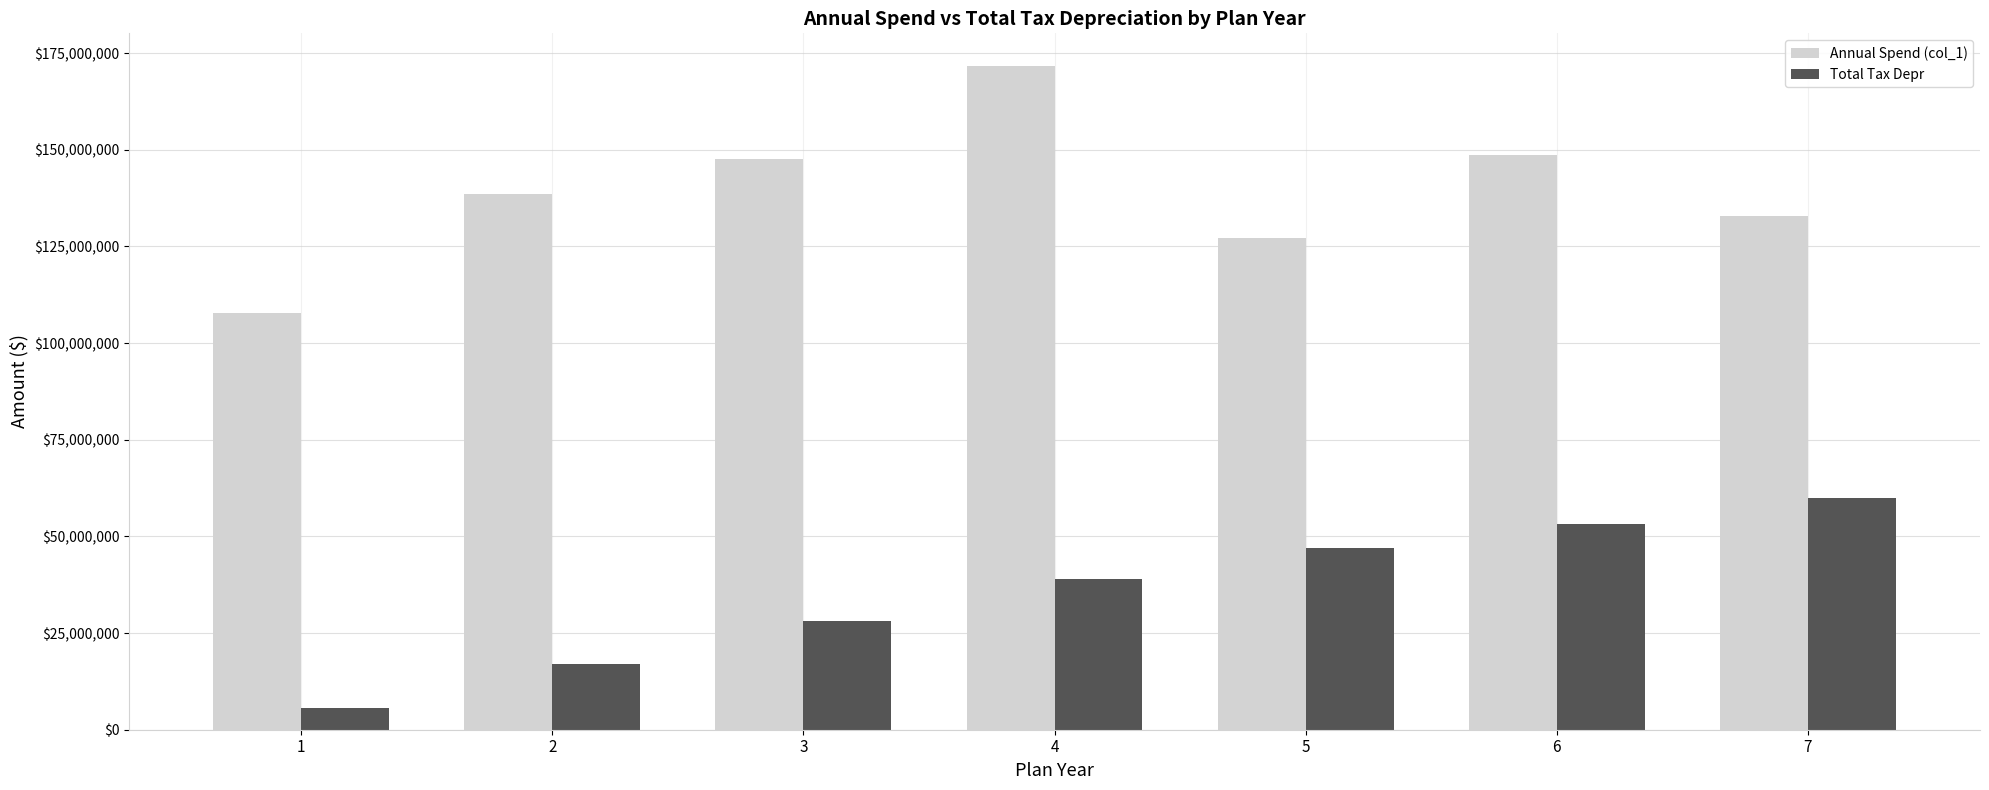

At how many categories does at least one series exceed 34165589?

7